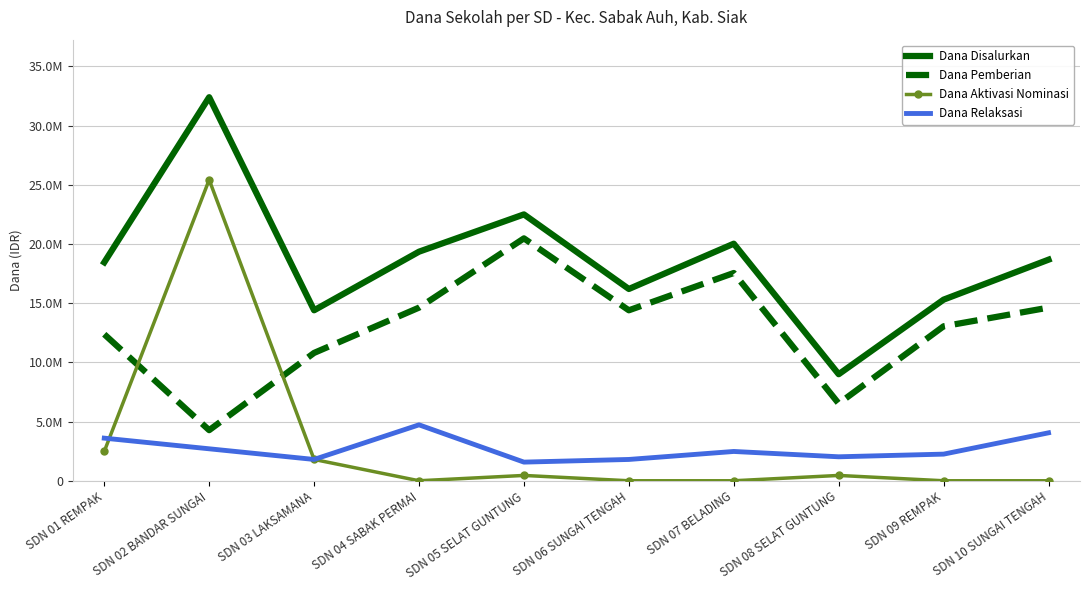

What is the value of the Dana Pemberian point at the 1st from the left?

12375000